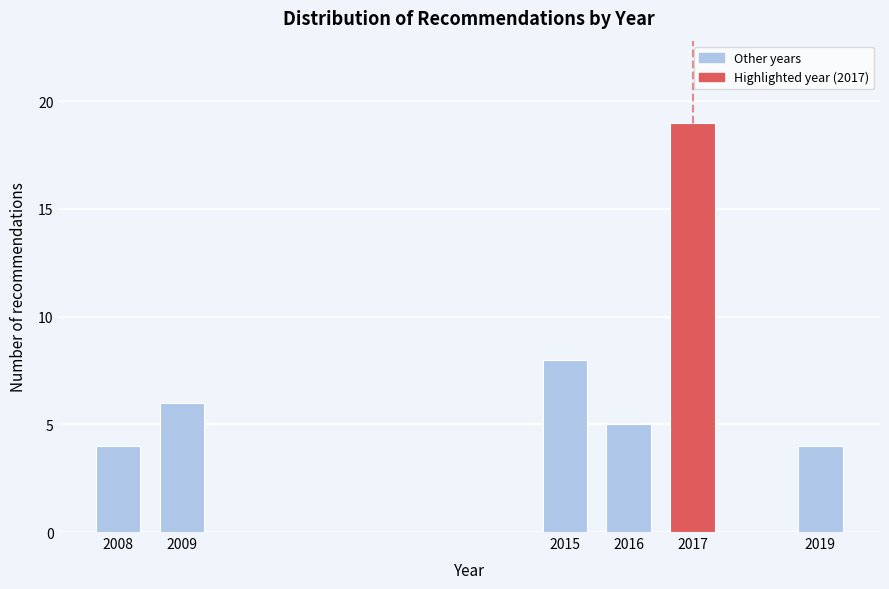

Reading left to right, extract all data points from this chart.

2008=4	2009=6	2015=8	2016=5	2017=19	2019=4